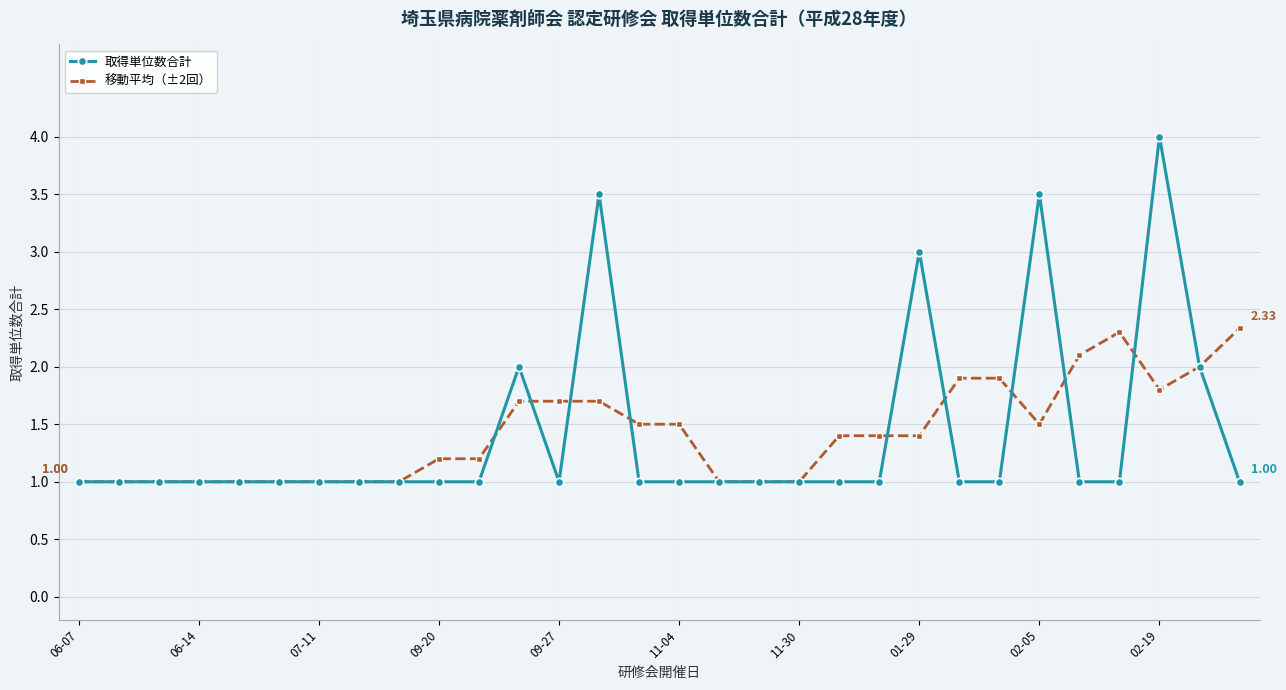

Rank the series by their maximum value, from lowest to highest.

移動平均（±2回）, 取得単位数合計